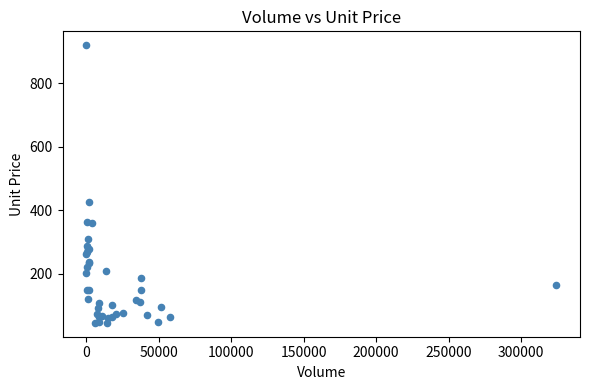

What Y value in the scatter plot is closest to 482?

425